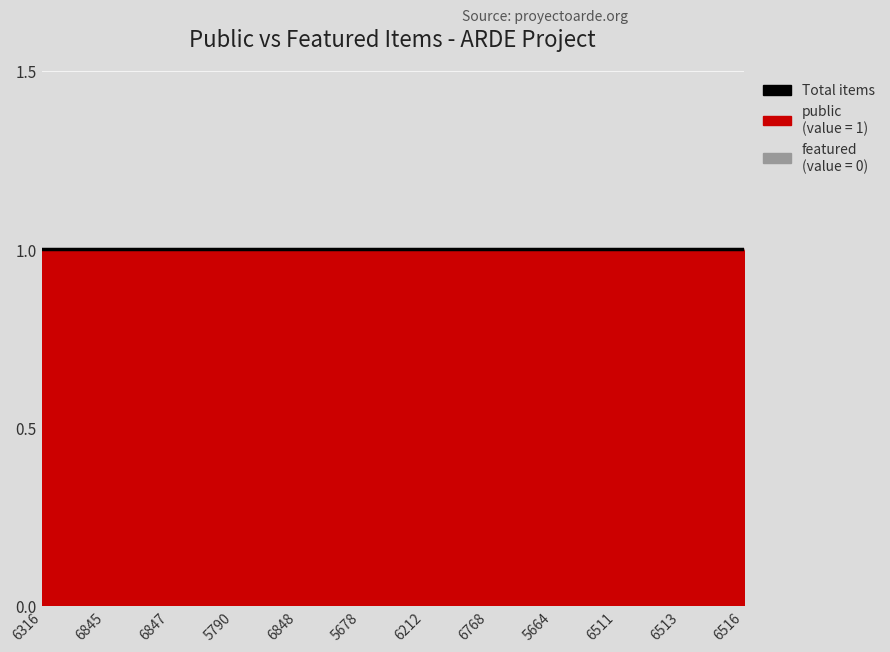

What is the label of the 10th point from the left?

6511